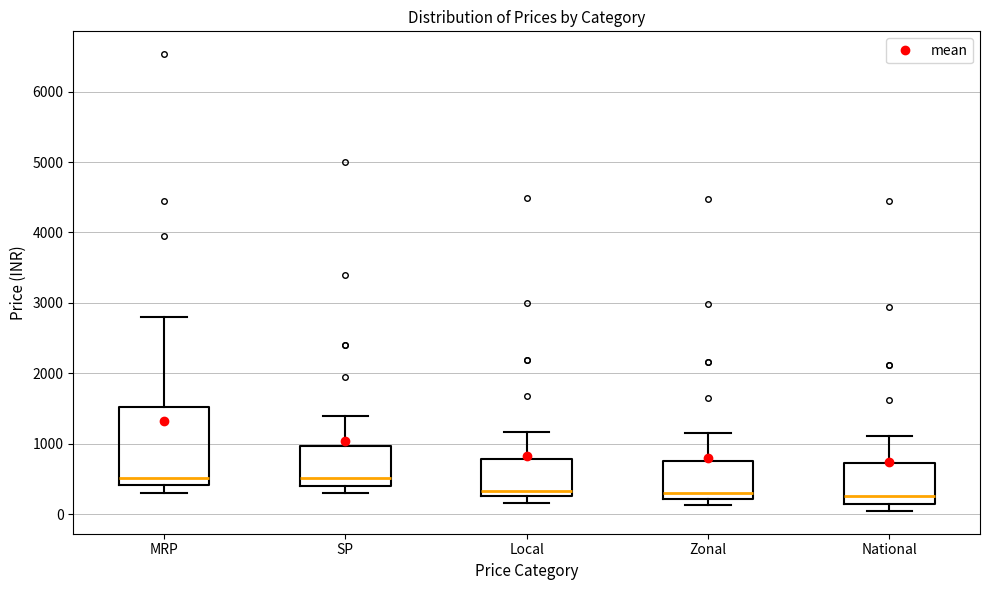

Reading left to right, transcribe this box plot: for each box, give where its median line is, the range the box spans, and where its two whiskers end, as read against the y-axis. The values are not printed on the chart, so give them approximately, as read against the axis.

MRP: median 500, box 400 to 1500, whiskers 300 to 2800
SP: median 500, box 400 to 1000, whiskers 300 to 1400
Local: median 300 (just above the box's lower edge), box 300 to 800, whiskers 200 to 1200
Zonal: median 300, box 200 to 800, whiskers 100 to 1200
National: median 300, box 200 to 700, whiskers 0 to 1100